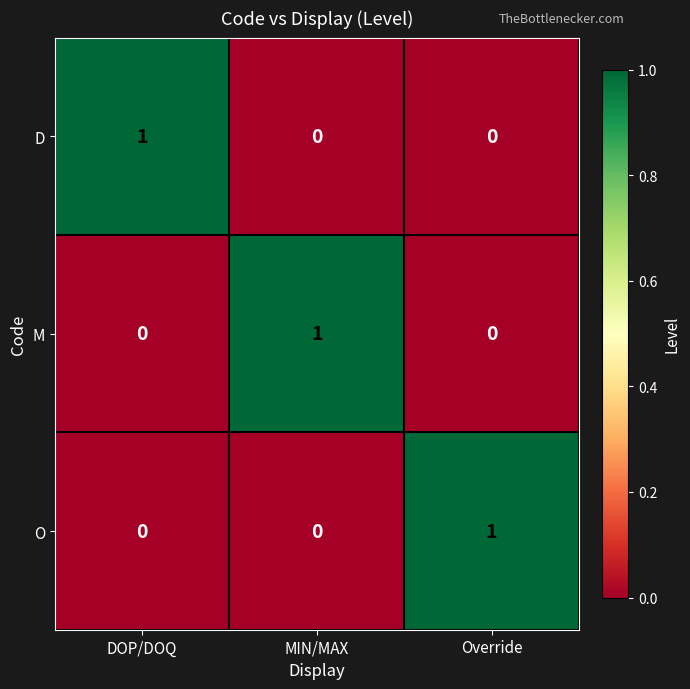

The M series shows 0 at Override. True or false?

True